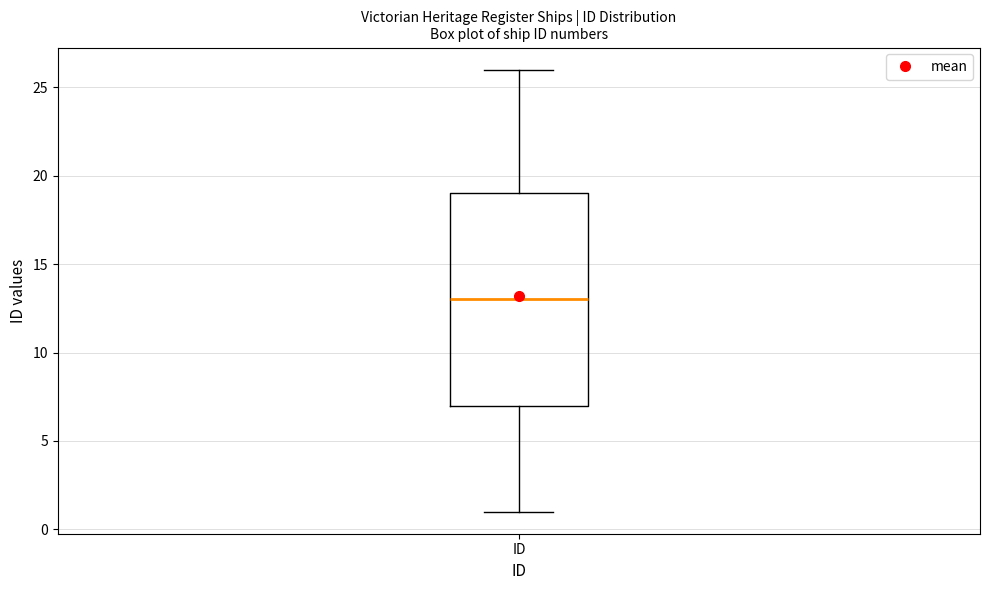

Where is the upper edge of the box for ID on the y-axis? The values are not printed on the chart, so give them approximately, as read against the axis.

19